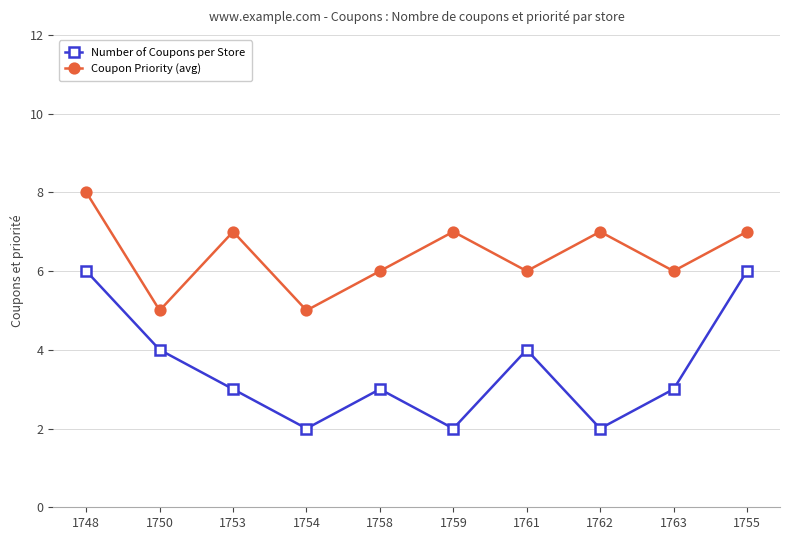

At which category is the sum across all series the highest?

1748